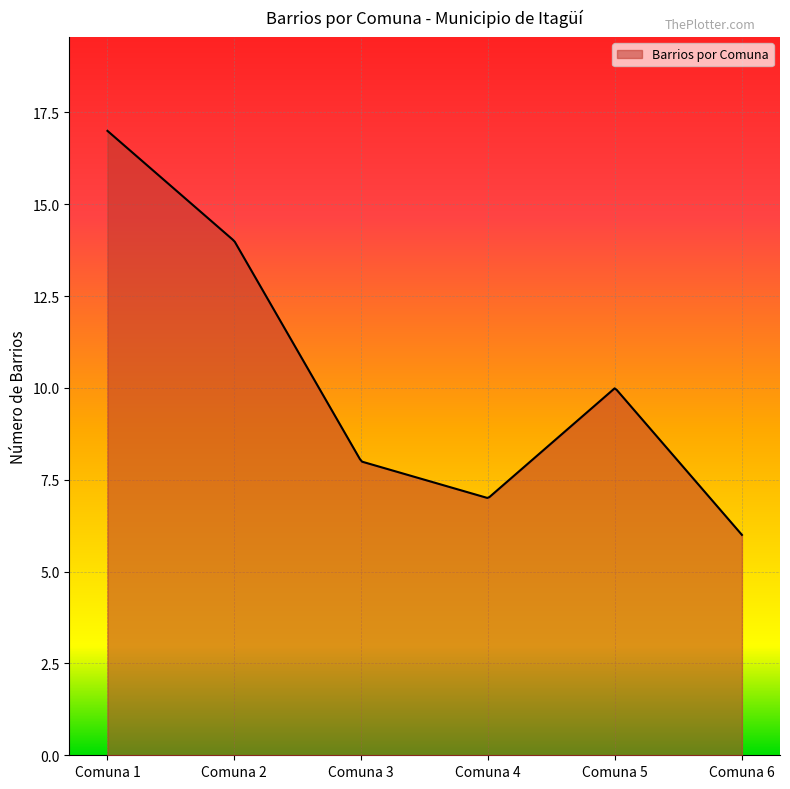

What is the sum of all values?

3031.4